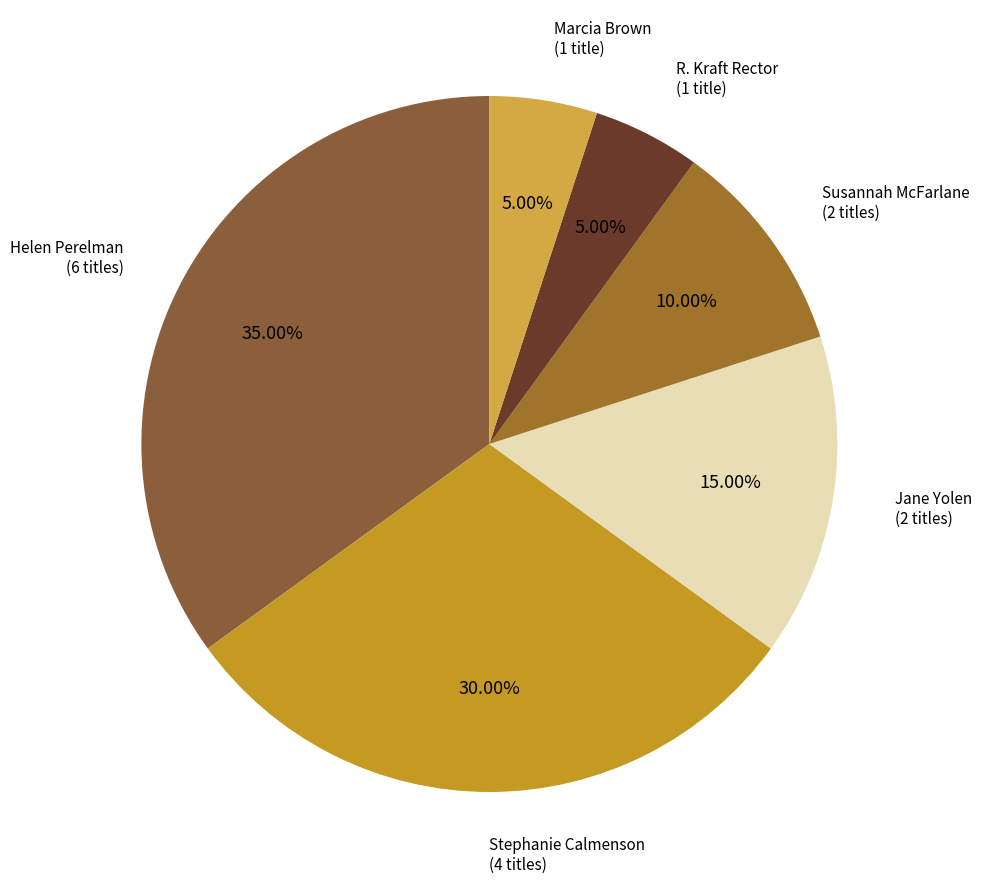

Count the number of slices in the pie.

6